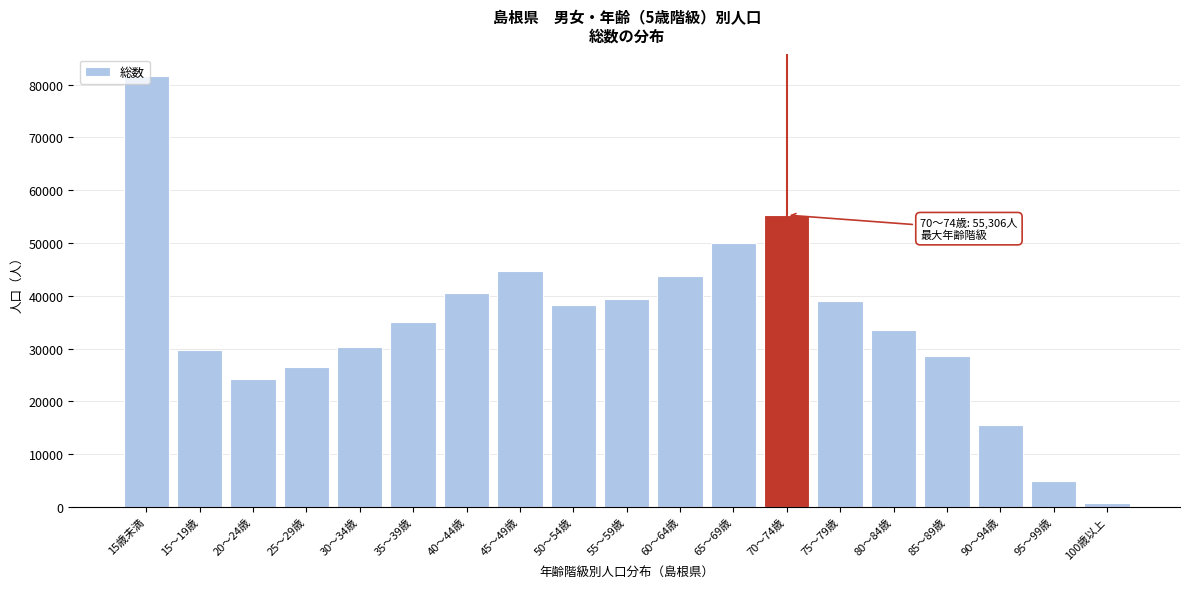

What is the label of the 2nd bar from the right?

95～99歳